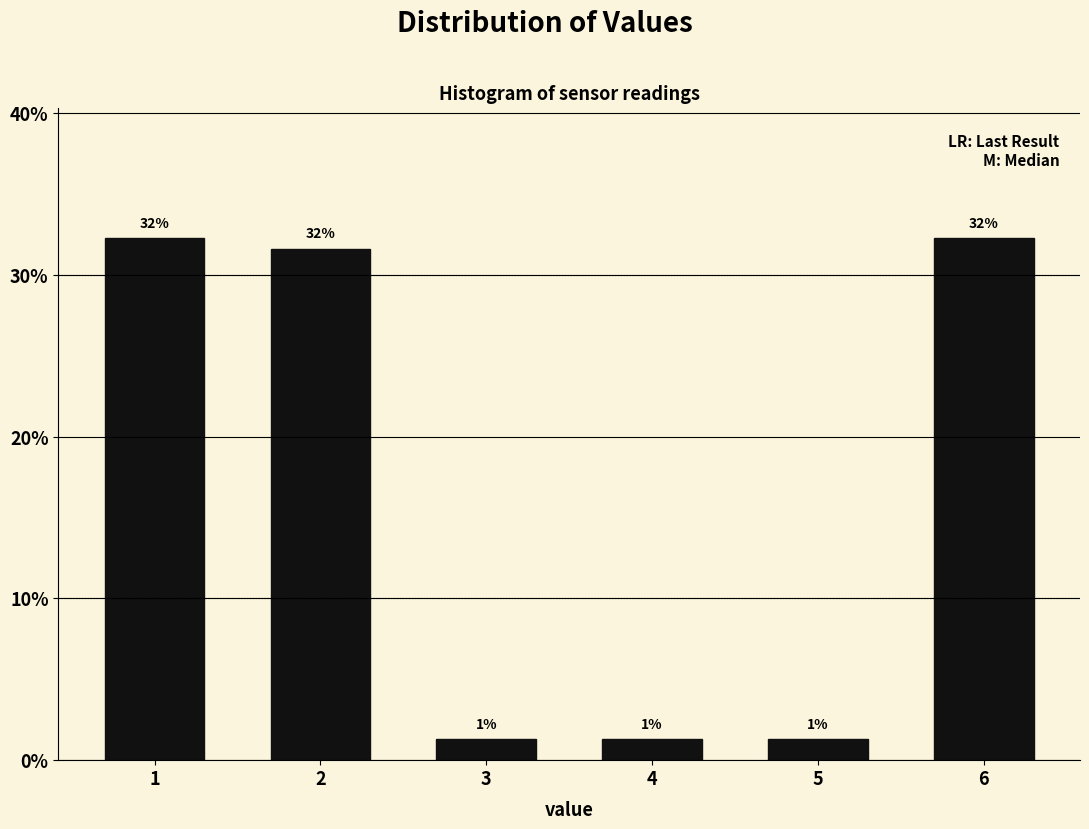

How many bars are there in total?

6